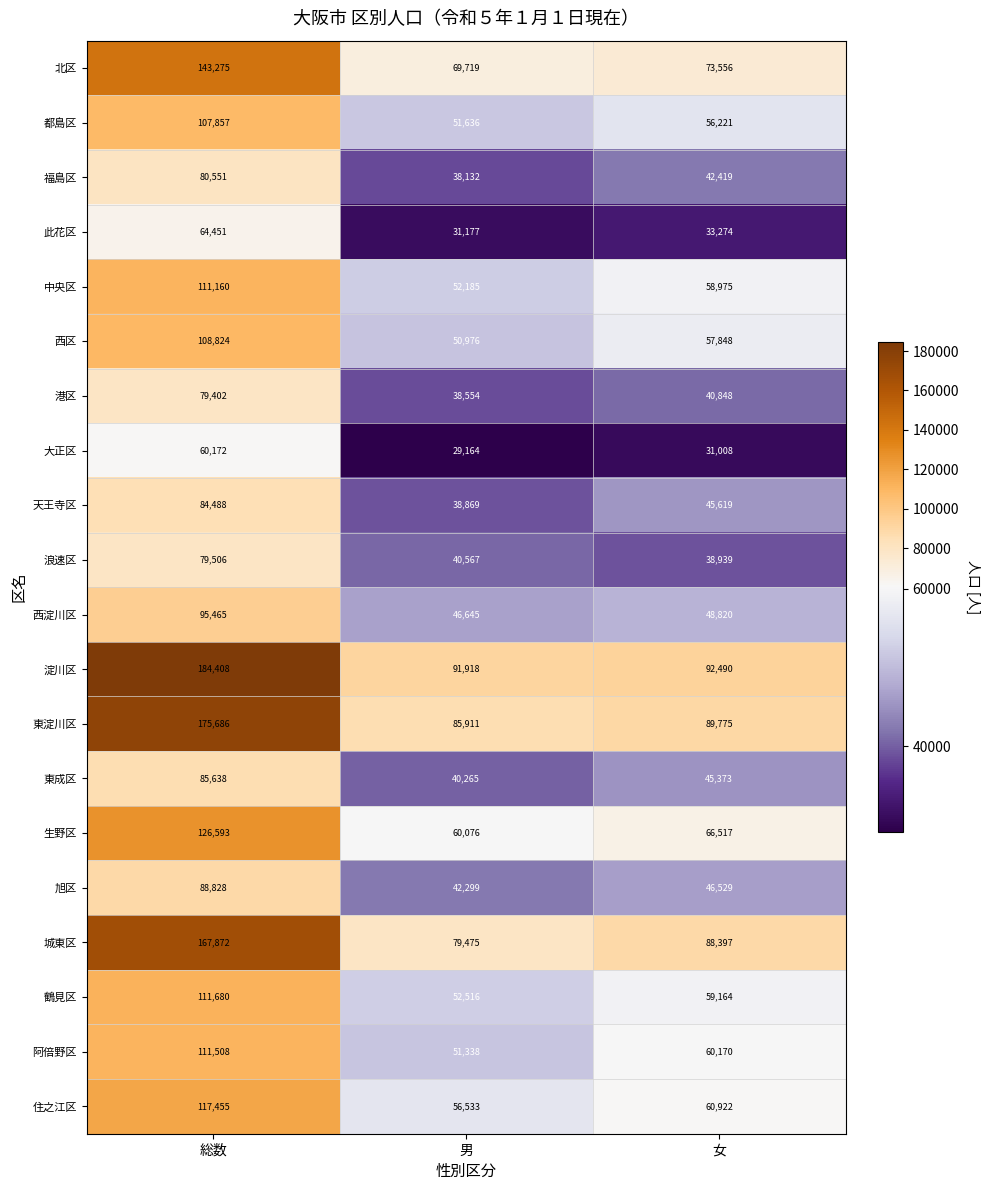

What is the difference between the maximum and second lowest values in the 住之江区 series?

56533